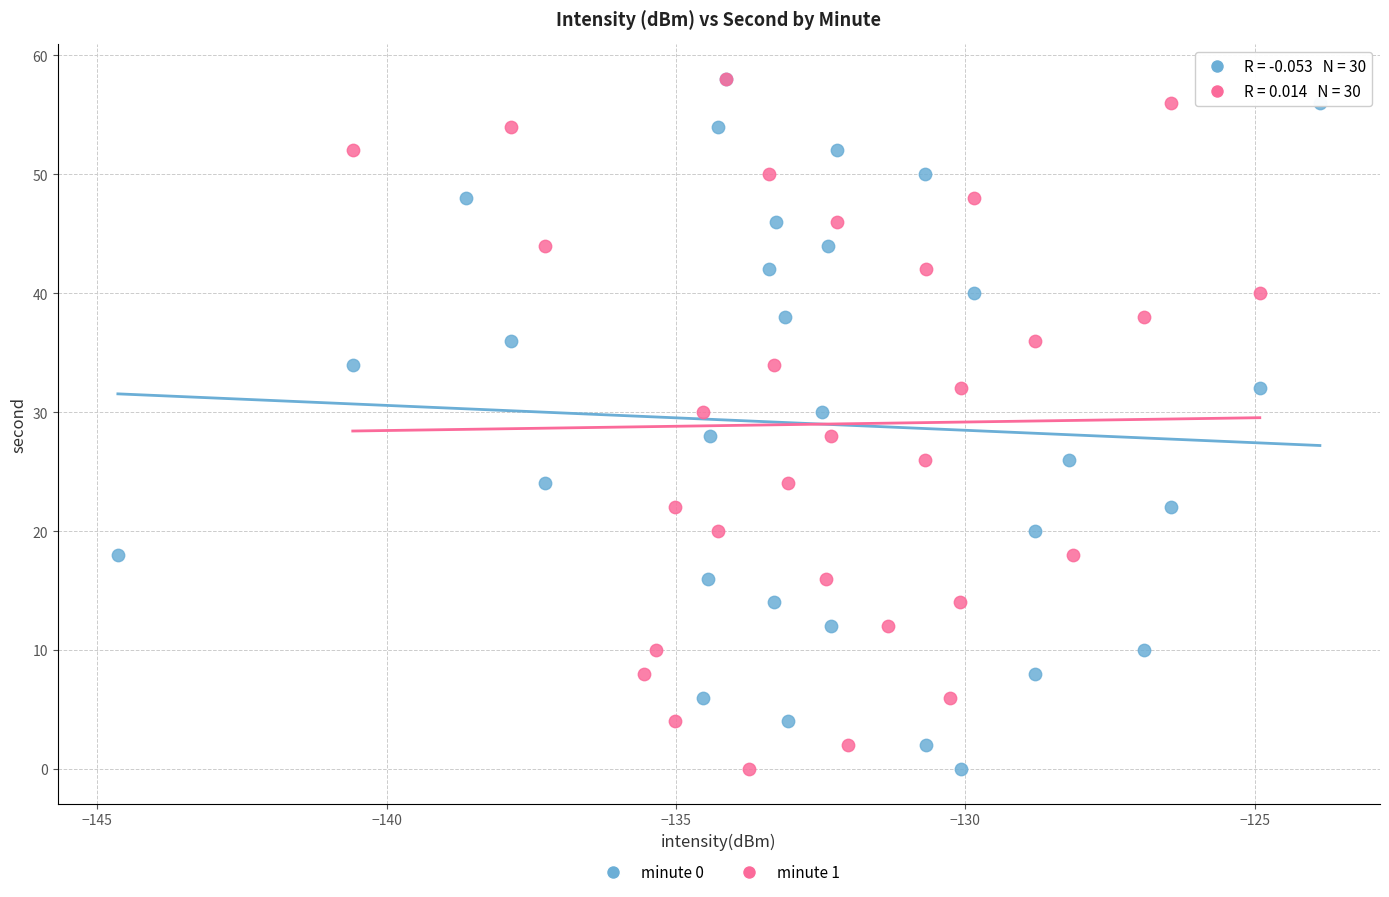

What are all the series names shown in the legend?

minute 0, minute 1